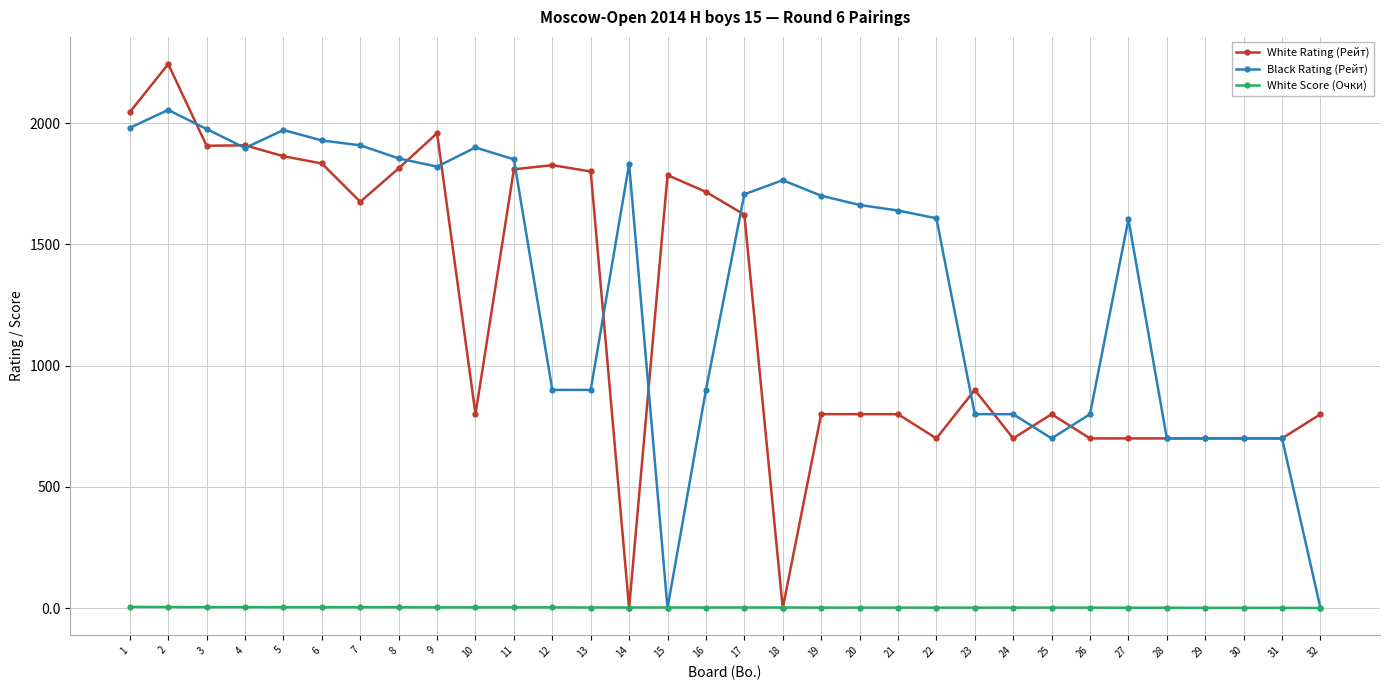

Which series has the widest spread of values?

White Rating (Рейт)